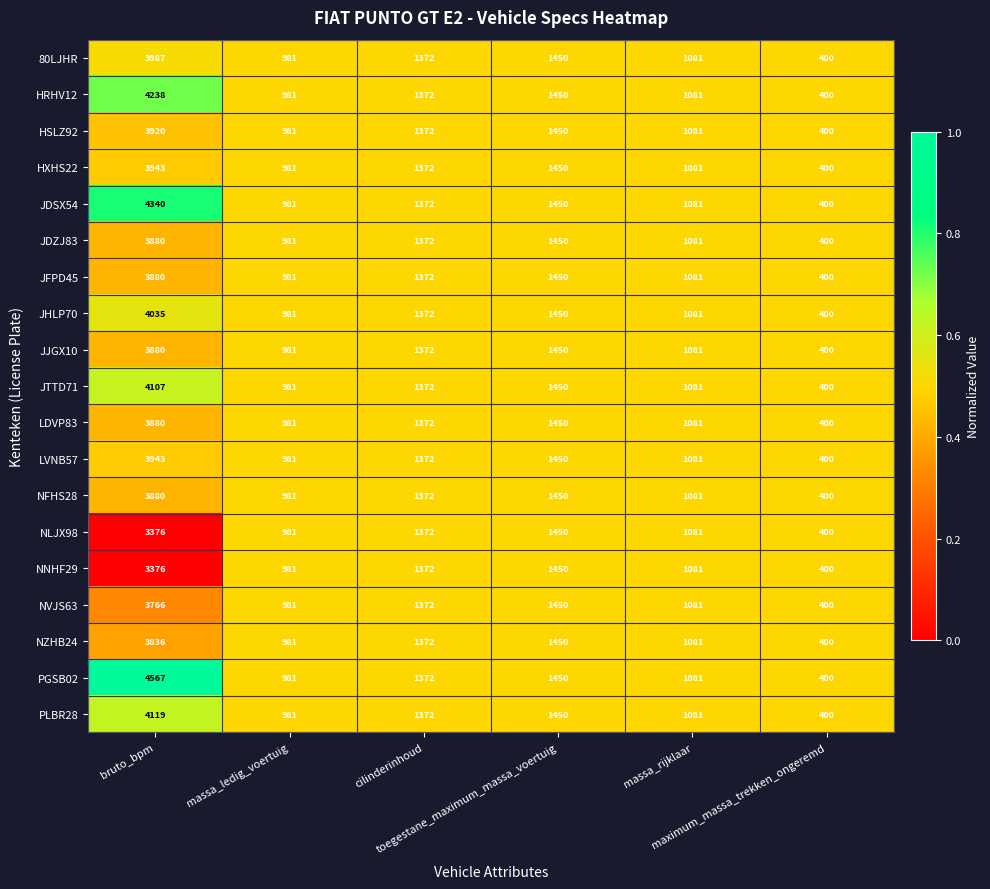

Count the number of categories in the chart.

6